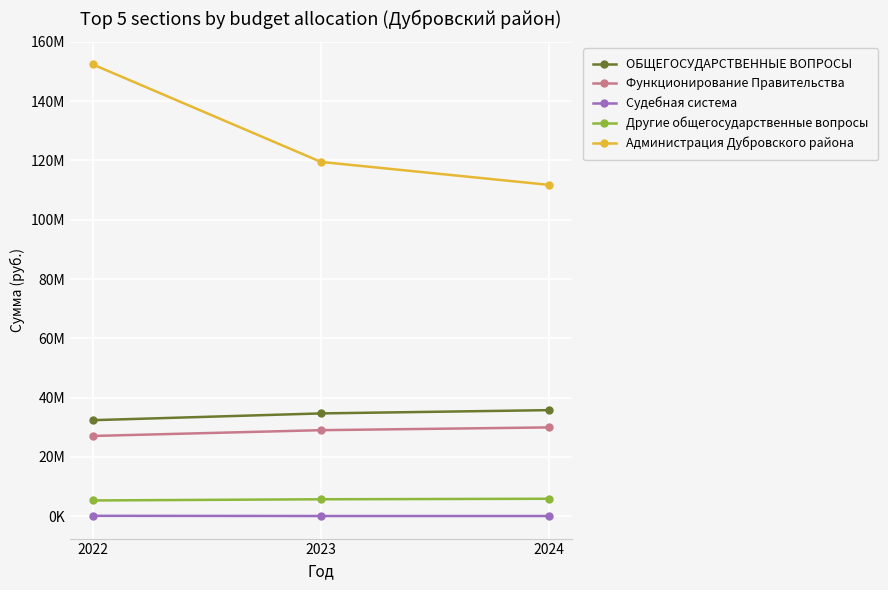

What is the total value across all series at 2023?

188779466.3